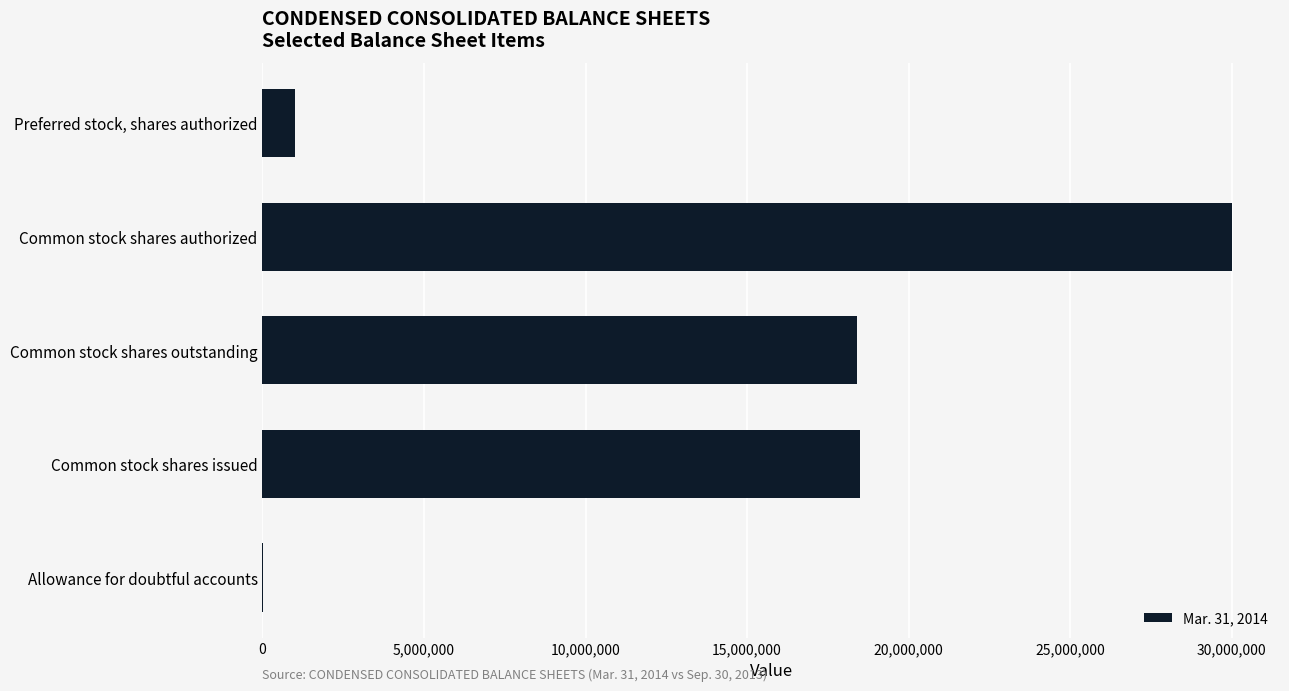

What is the sum of the values at Preferred stock, shares authorized and Common stock shares issued?

19497569